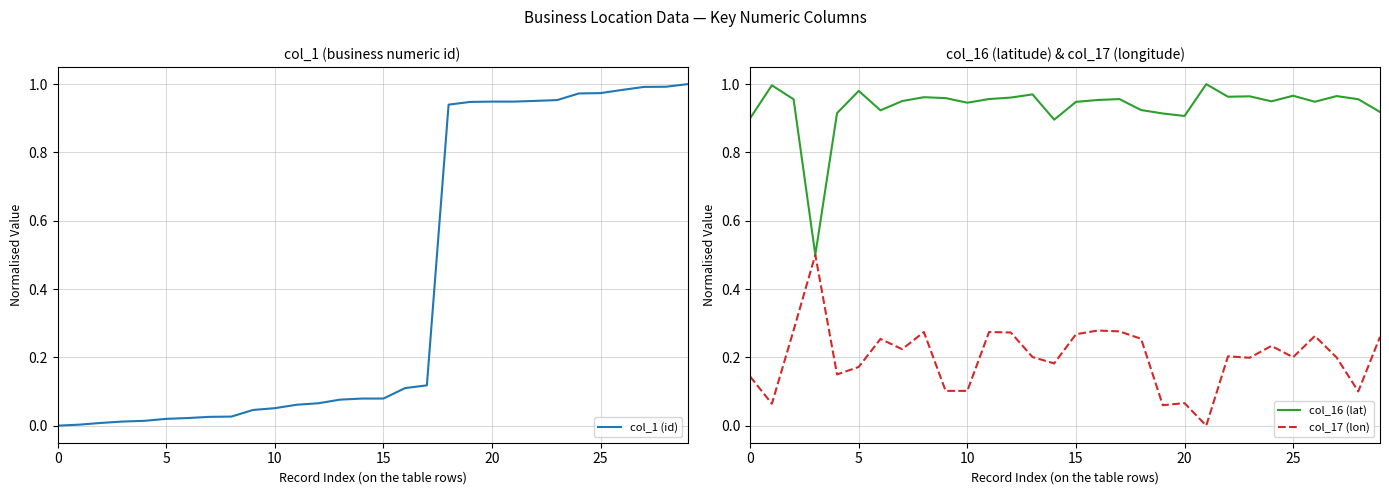

Is it true that col_1 (id) equals 0.1 at 14?

True